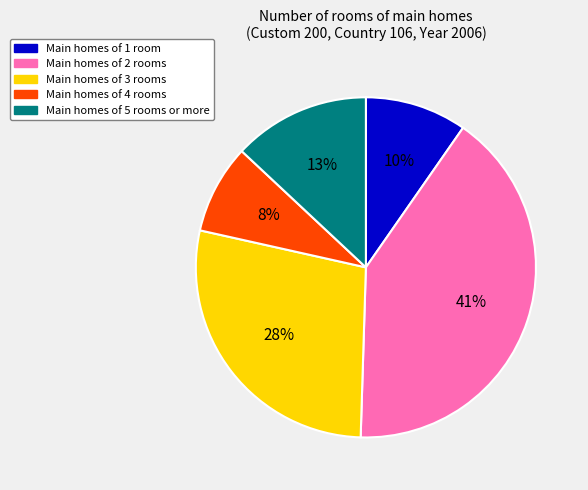

Is there a majority slice in this chart?

No